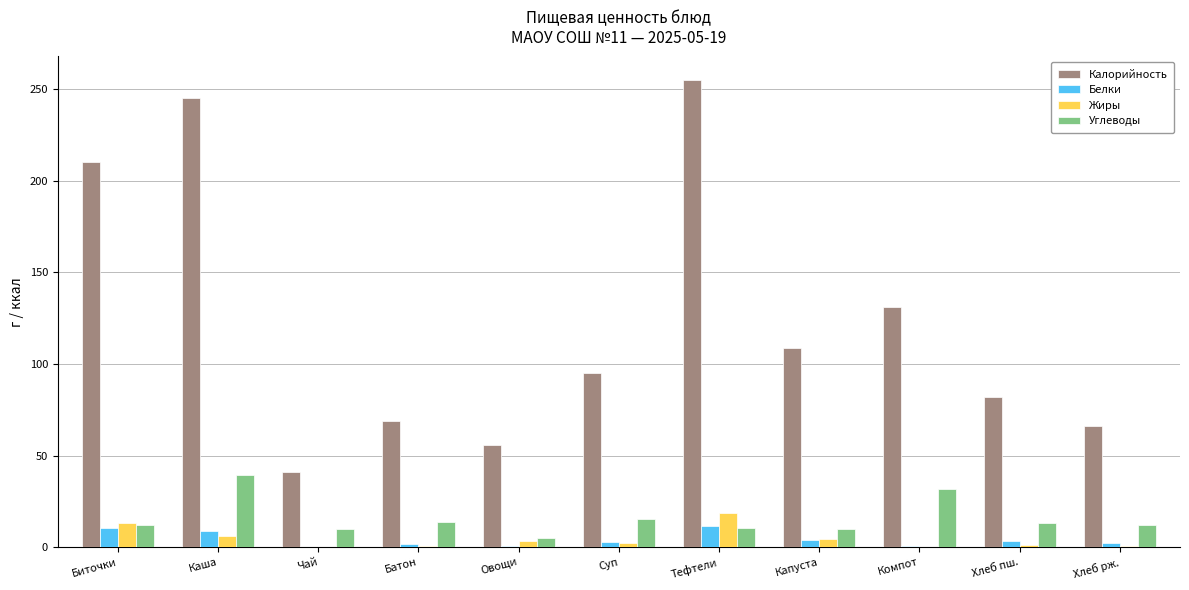

Which series changed the most between Биточки and Каша?

Калорийность